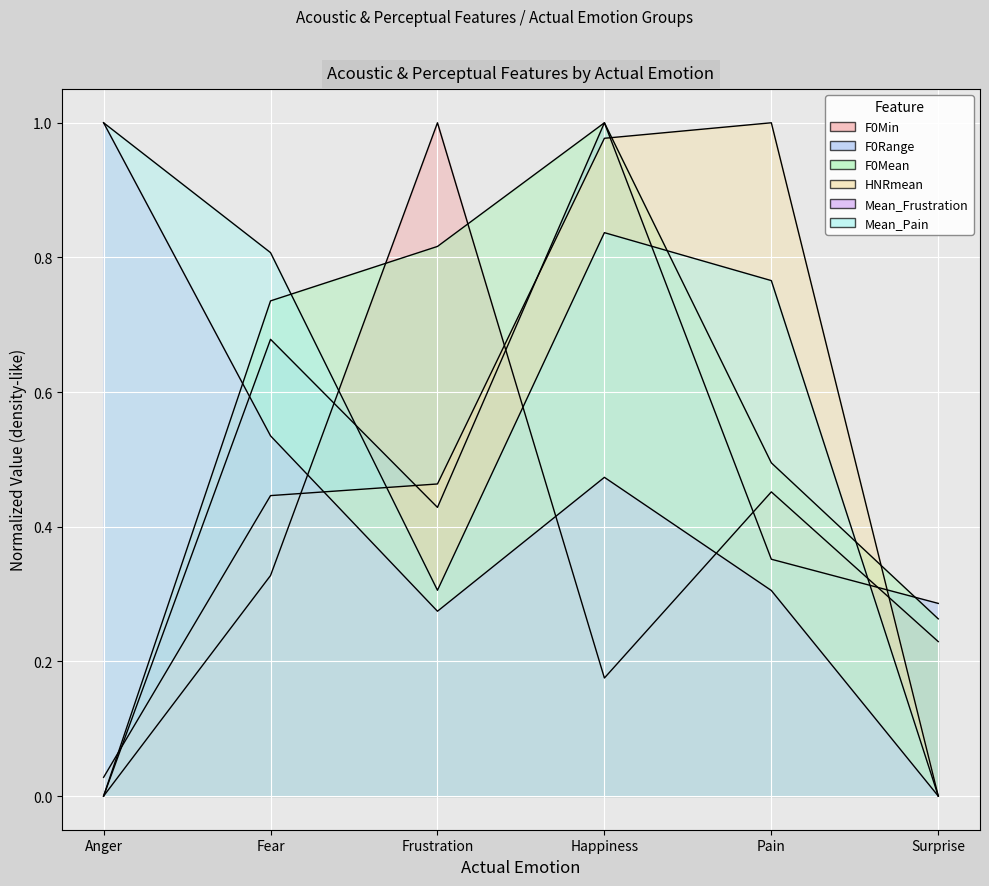

Which category has the highest value across all series?

Happiness